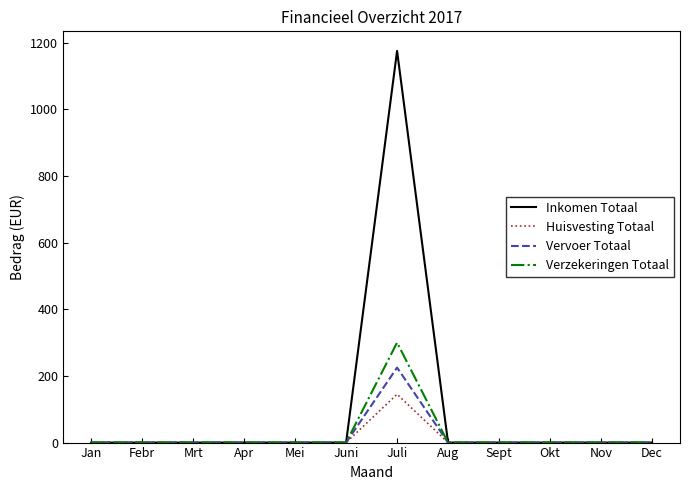

True or false: Verzekeringen Totaal has a value of 0 at Mei.

True